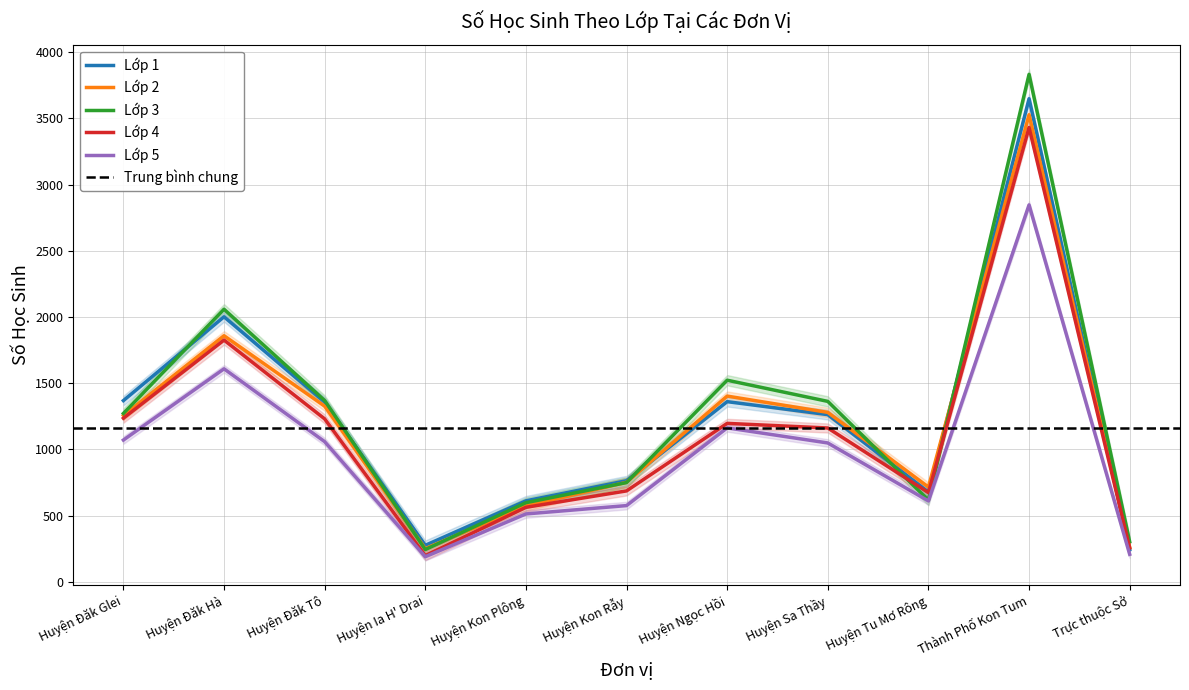

What is the label of the 11th point from the right?

Huyện Đăk Glei